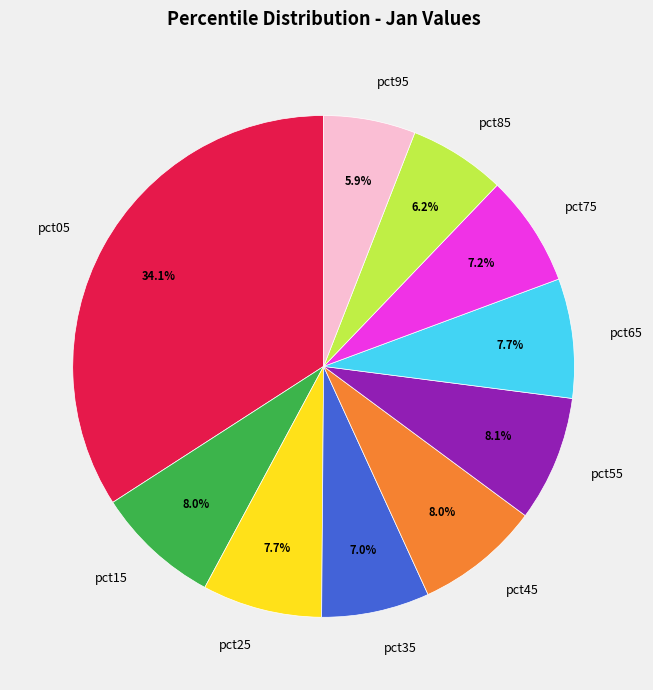

To the nearest percent, what percentage of the pie is pct85?

6%